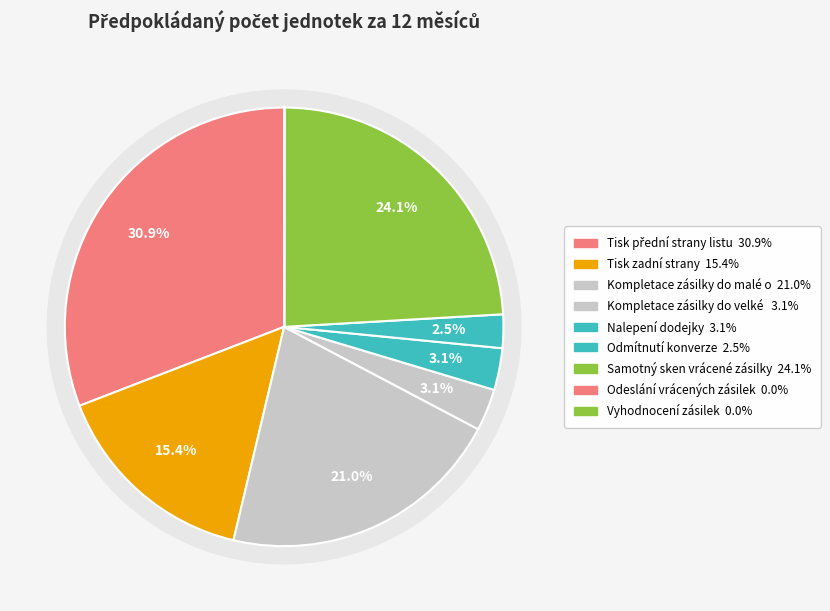

Which category has the smallest portion of the pie?

Odeslání vrácených zásilek